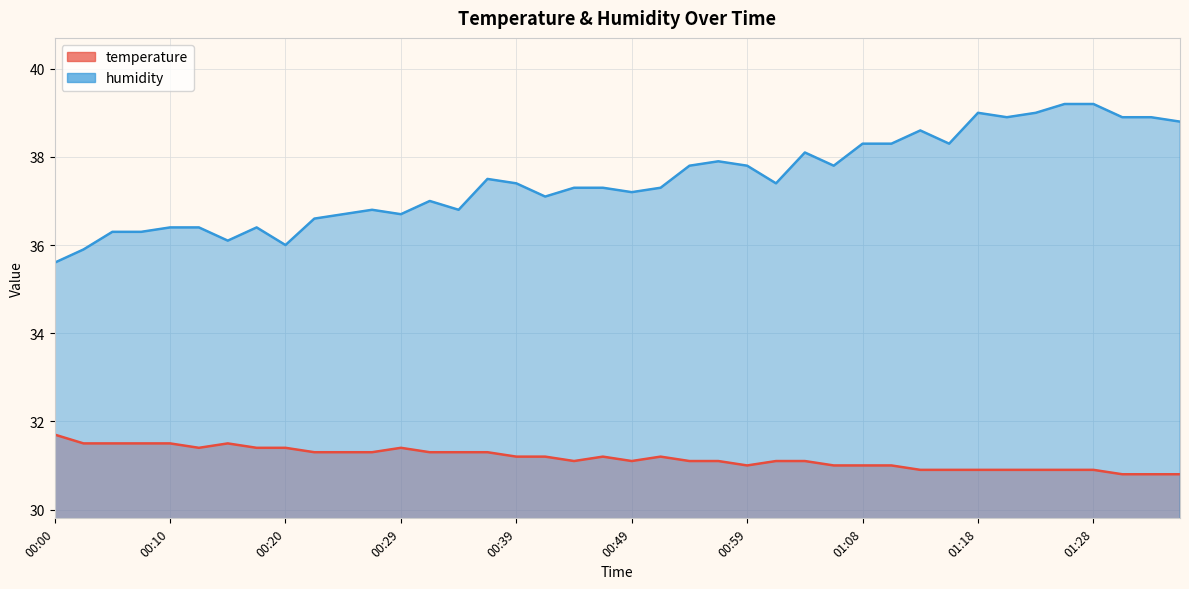

True or false: humidity and temperature cross at least once.

False